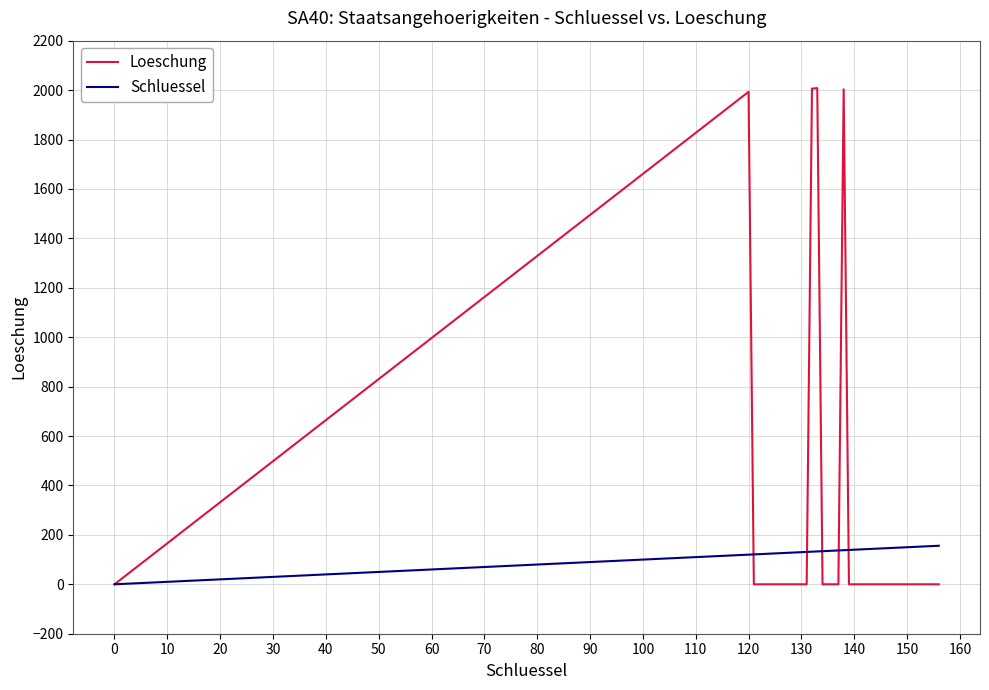

What are all the series names shown in the legend?

Loeschung, Schluessel